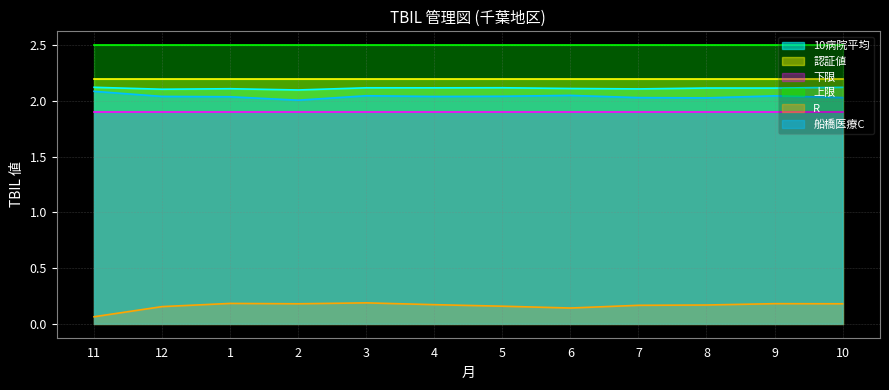

What is the label of the 1st point from the left?

11